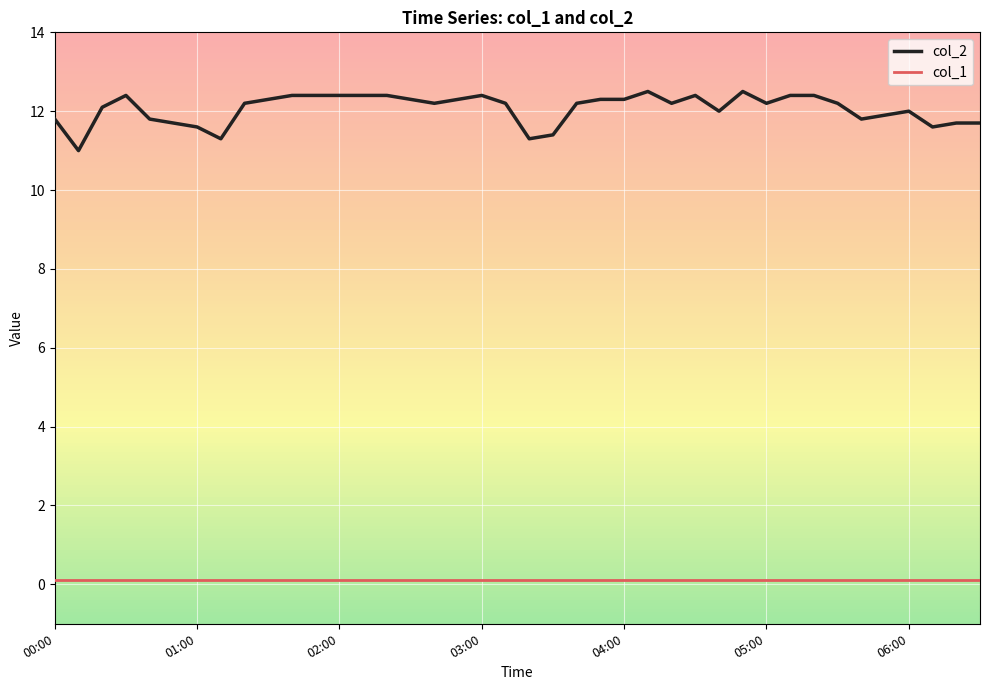

Which series has the largest range (max minus min)?

col_2